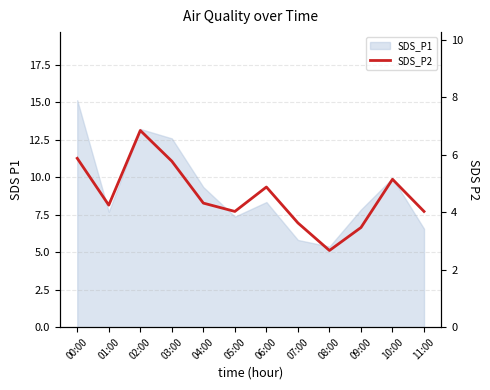

What is the minimum value shown in the chart?

2.7